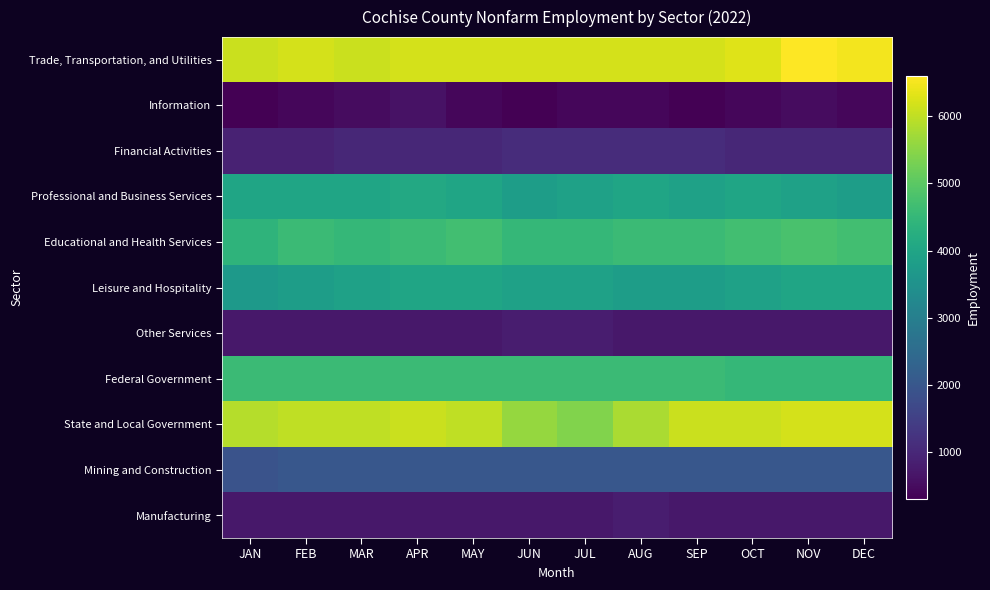

Rank the series at APR from lowest to highest value.

Information, Other Services, Manufacturing, Financial Activities, Mining and Construction, Leisure and Hospitality, Professional and Business Services, Educational and Health Services, Federal Government, State and Local Government, Trade, Transportation, and Utilities